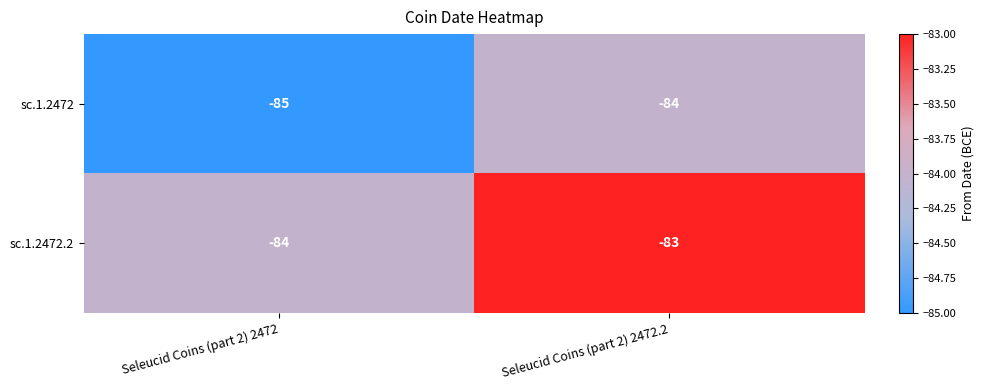

At Seleucid Coins (part 2) 2472, list the series in order from largest to smallest.

sc.1.2472.2, sc.1.2472